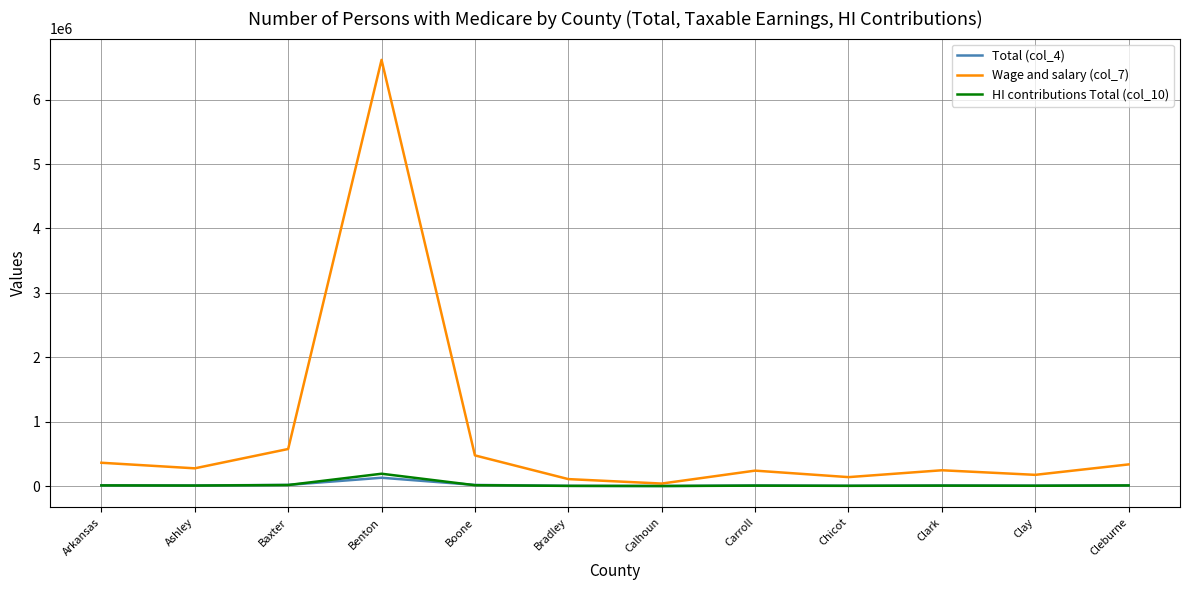

Which series has the largest range (max minus min)?

Wage and salary (col_7)